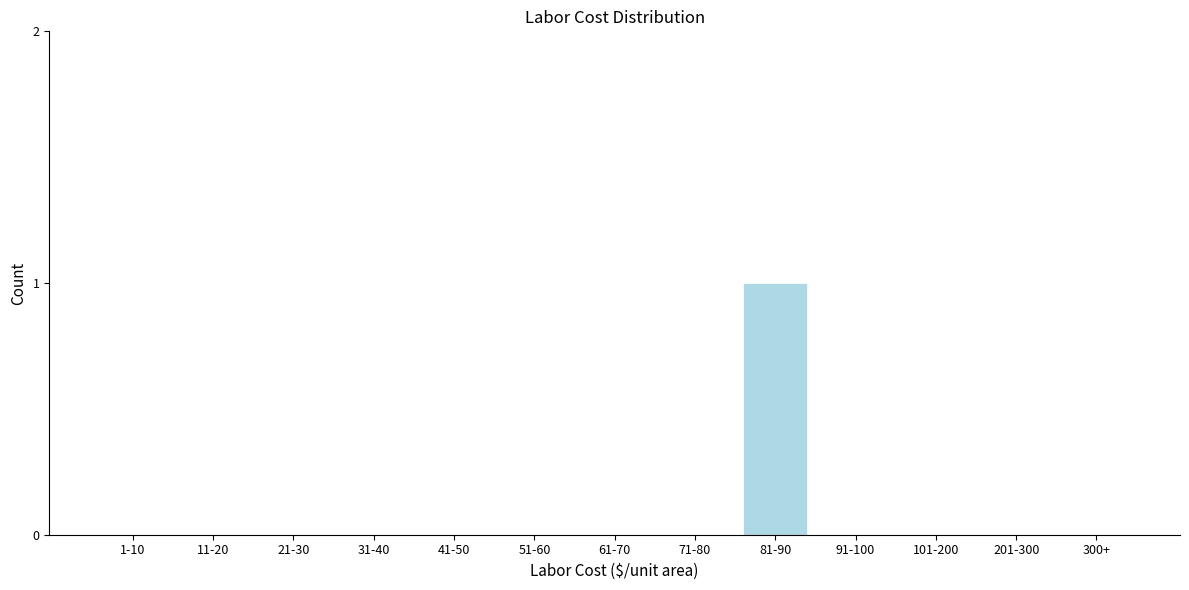

Reading left to right, transcribe all the data shown in this chart.

1-10=0	11-20=0	21-30=0	31-40=0	41-50=0	51-60=0	61-70=0	71-80=0	81-90=1	91-100=0	101-200=0	201-300=0	300+=0